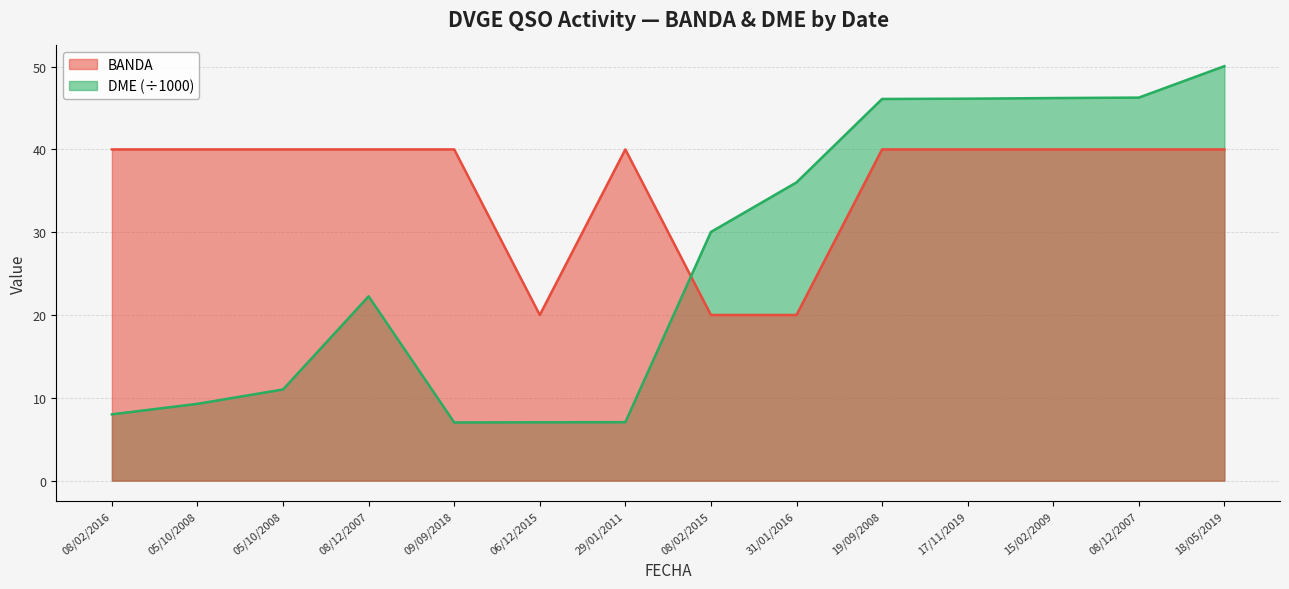

The value of BANDA at 19/09/2008 is 68.0. True or false?

False